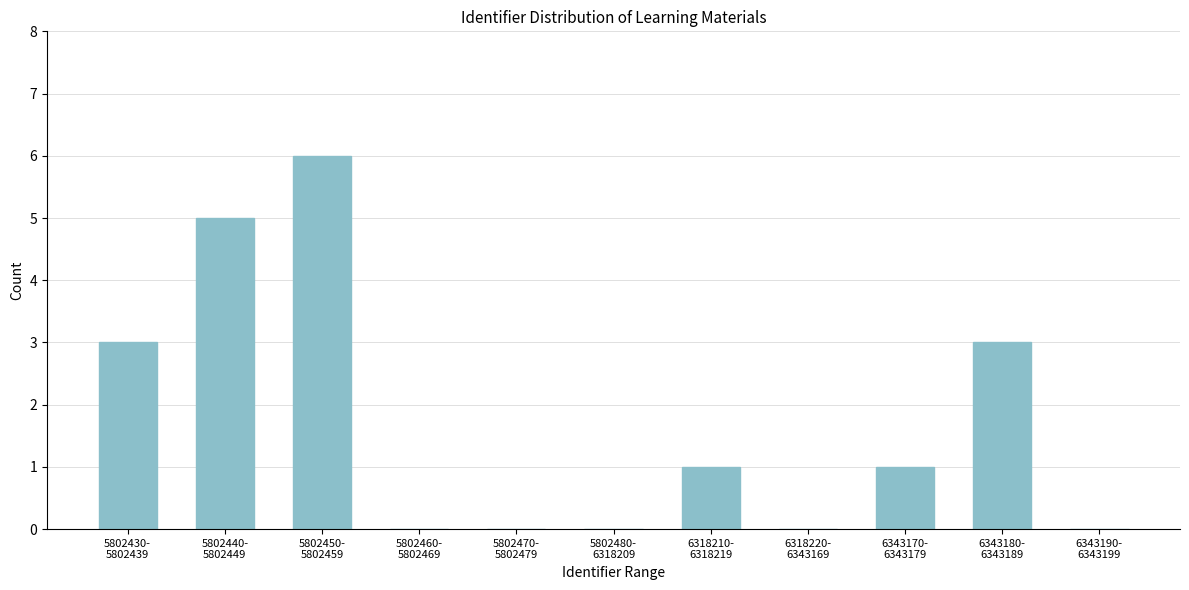

What is the sum of all values?

19